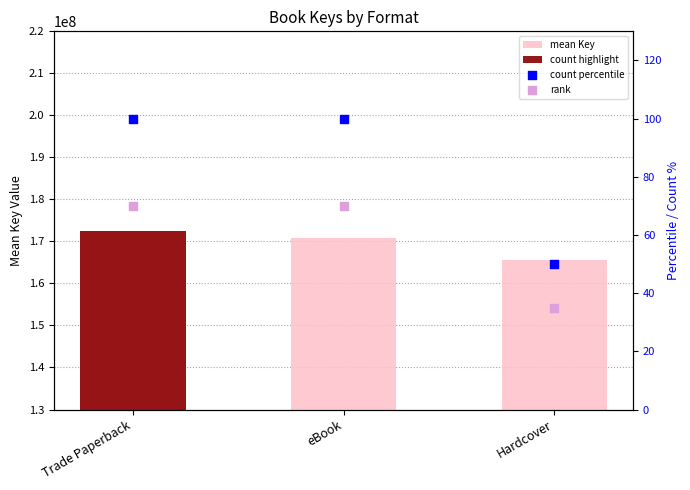

Which series has the largest total across all categories?

mean Key